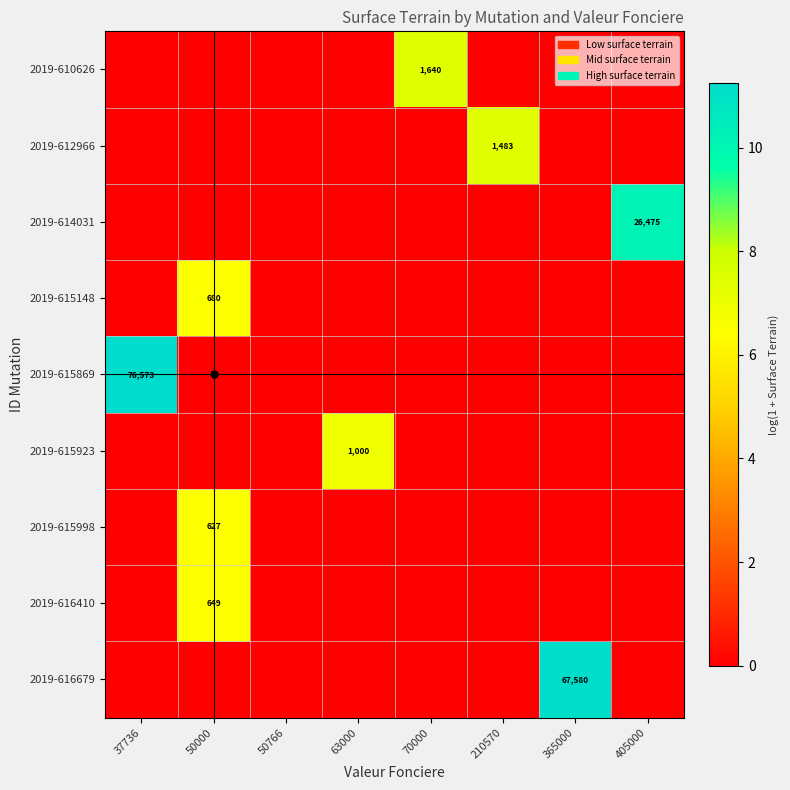

The 2019-610626 series shows 10.7 at 70000. True or false?

False